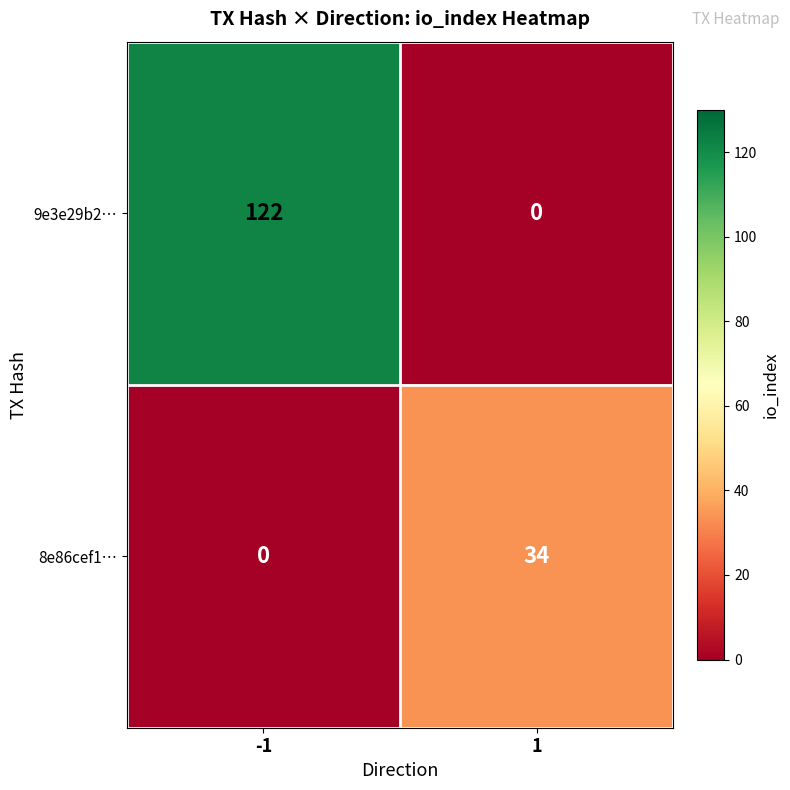

Reading right to left, extract all data points from this chart.

9e3e29b2…: 1=0	-1=122
8e86cef1…: 1=34	-1=0